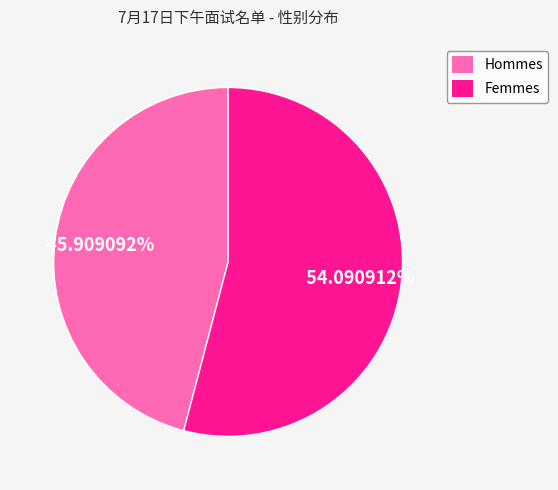

Is there a majority slice in this chart?

Yes